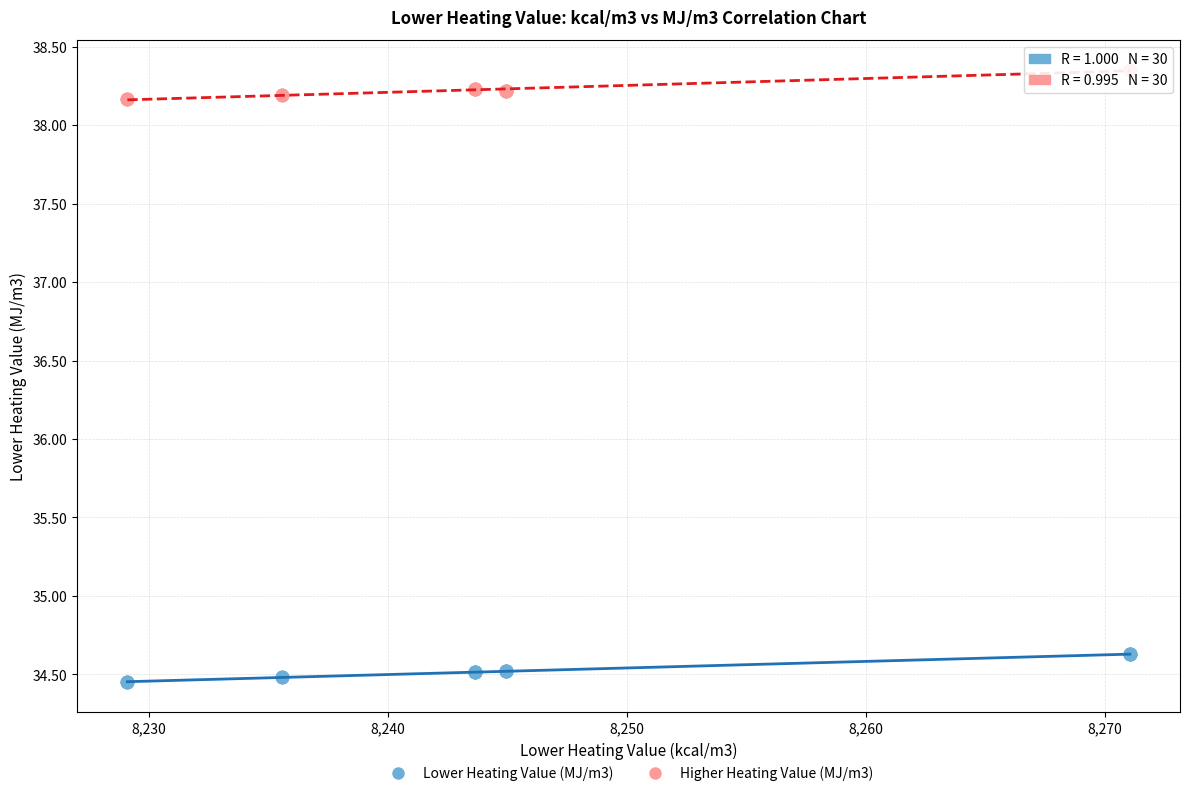

Which series contains the lowest Y value?

Lower Heating Value (MJ/m3)